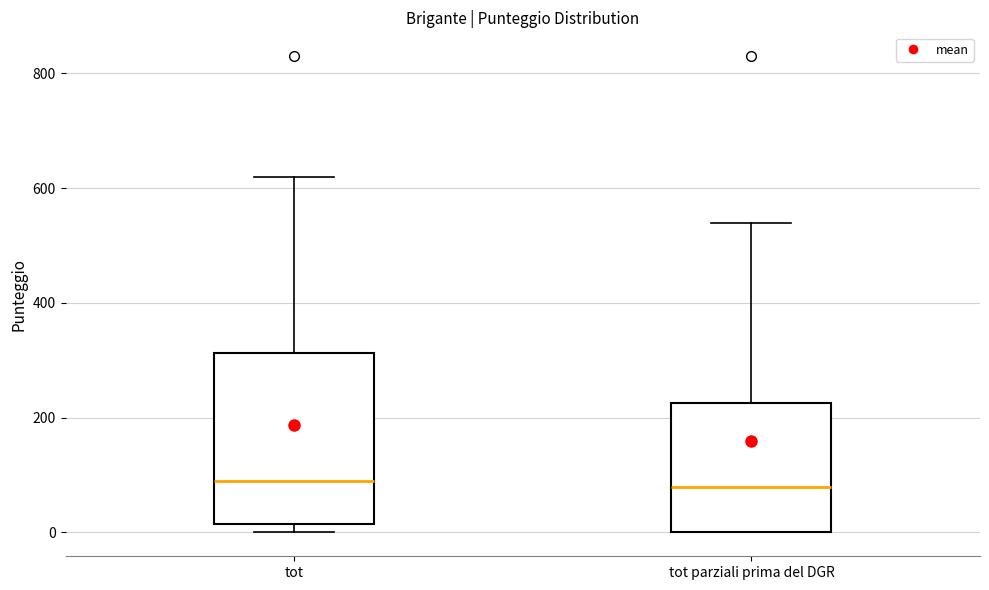

Comparing the boxes themselves (not the whiskers), which one is the tallest?

tot